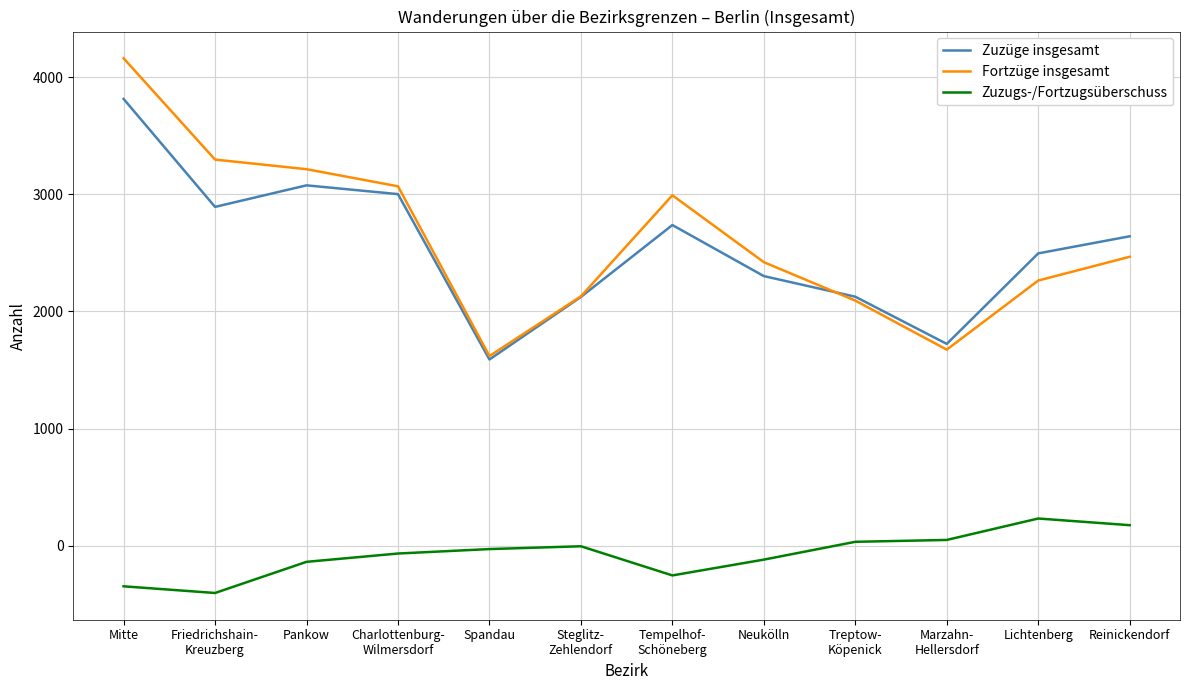

How many values in the Fortzüge insgesamt series are below 2467?

6